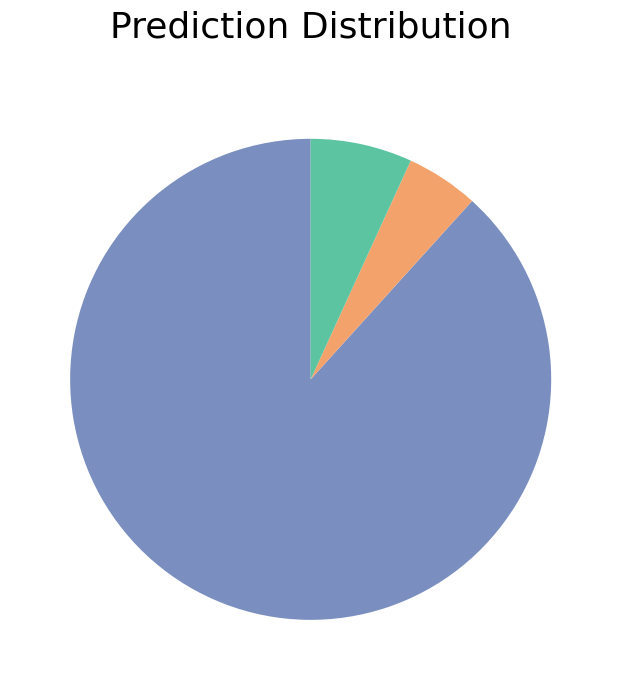

Does any single category account for the majority?

Yes